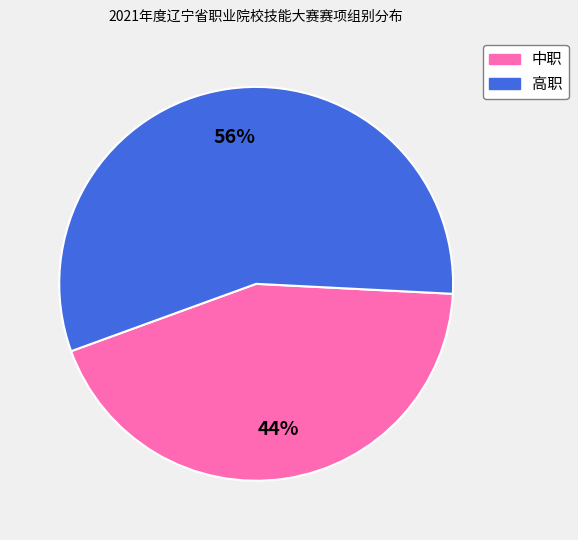

Is it true that 中职 is 50% of the pie?

False